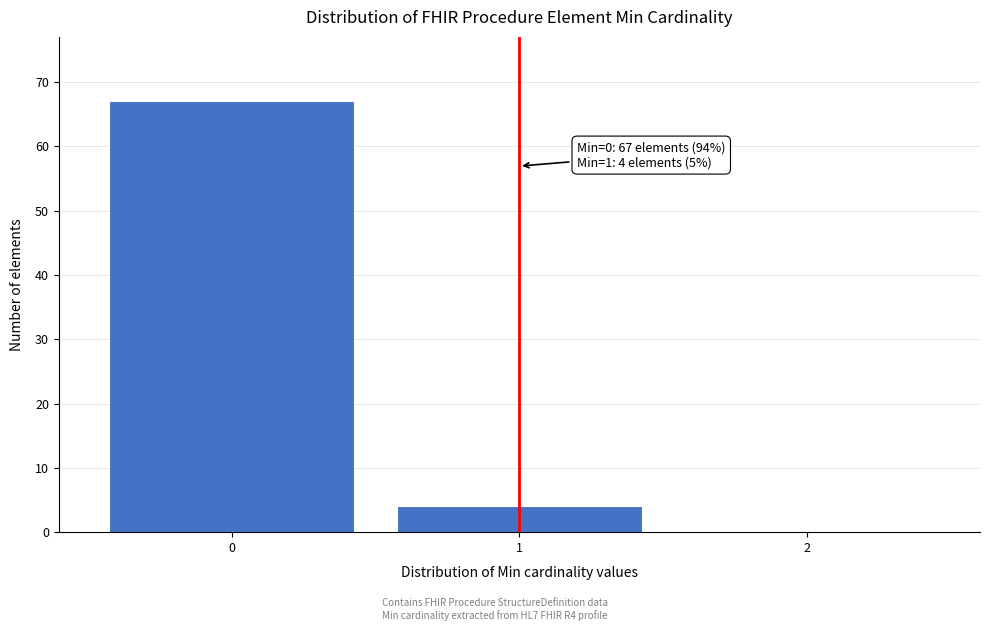

Reading left to right, transcribe all the data shown in this chart.

0=67	1=4	2=0